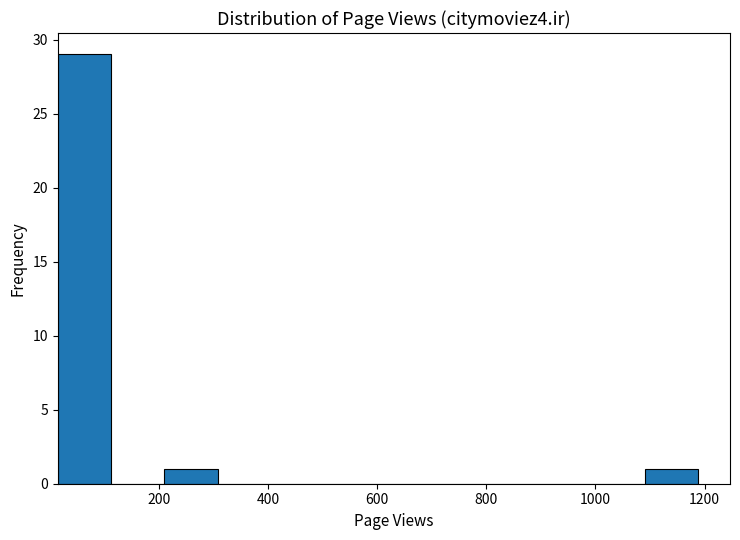

Reading left to right, list every bar in this chart as the range it spans on the x-axis followed by its height. Neither the bar edges nor the heights are printed on the chart, so give them approximately, as read against the axes.

20 to 120: 29
120 to 220: 0
220 to 300: 1
300 to 400: 0
400 to 500: 0
500 to 600: 0
600 to 700: 0
700 to 800: 0
800 to 900: 0
900 to 1000: 0
1000 to 1100: 0
1100 to 1180: 1